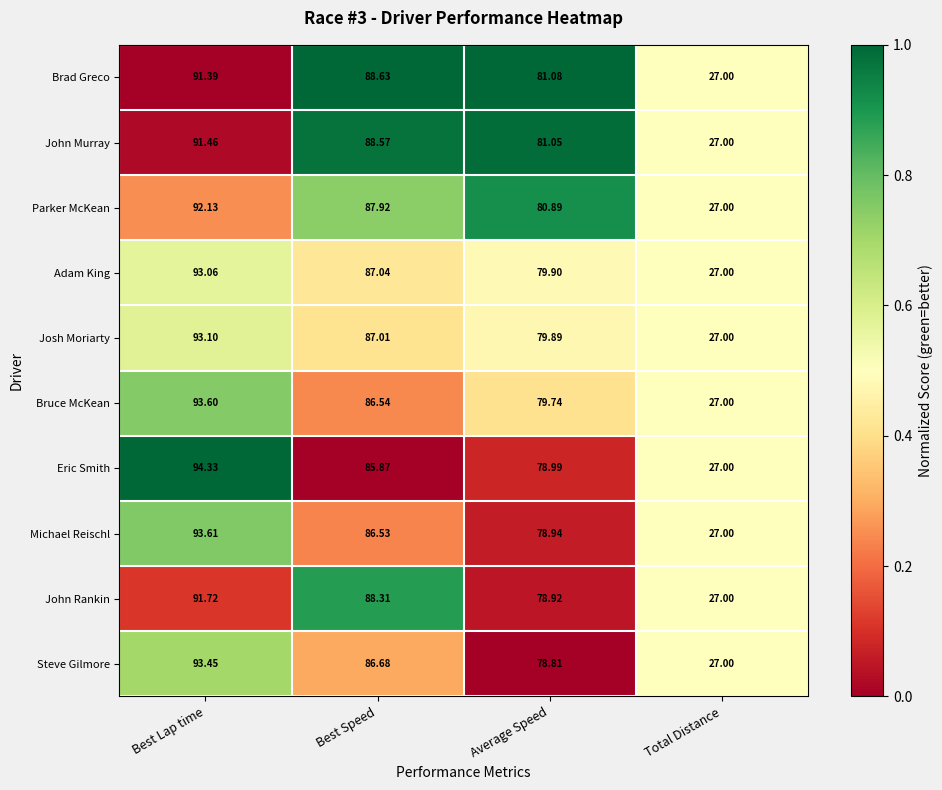

Which series changed the most between Best Lap time and Best Speed?

Eric Smith